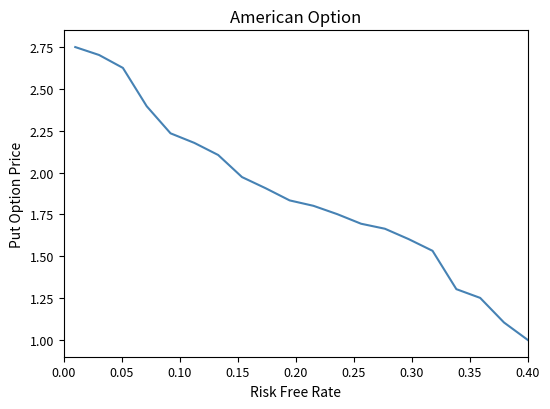

True or false: the data has more than 2 interior local peaks.

False